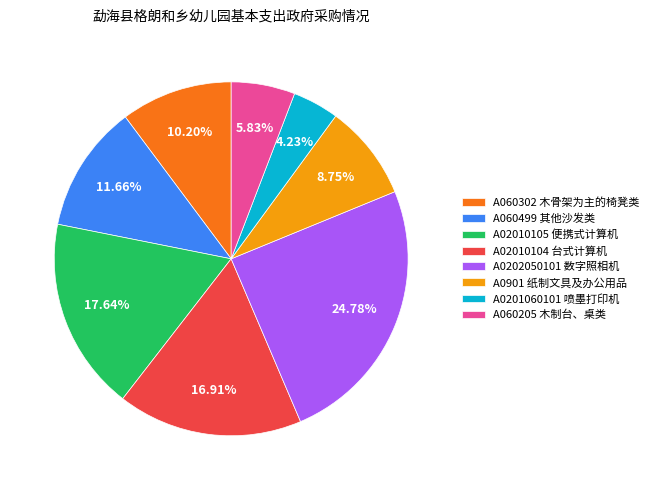

True or false: A0202050101 数字照相机 accounts for 25% of the total.

True